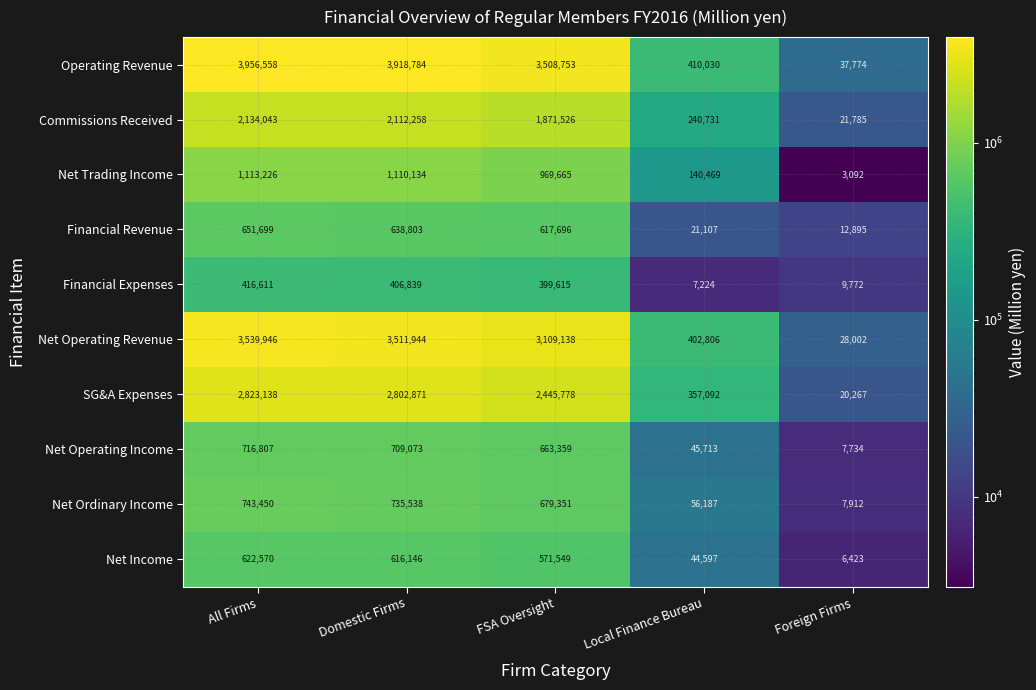

Which series changed the most between FSA Oversight and Foreign Firms?

Operating Revenue